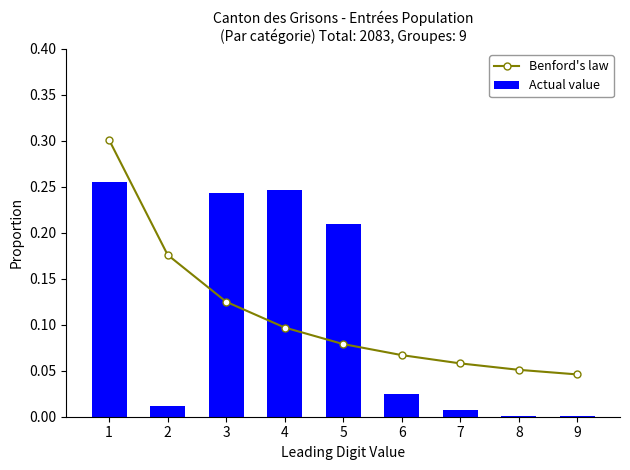

What are all the series names shown in the legend?

Benford's law, Actual value